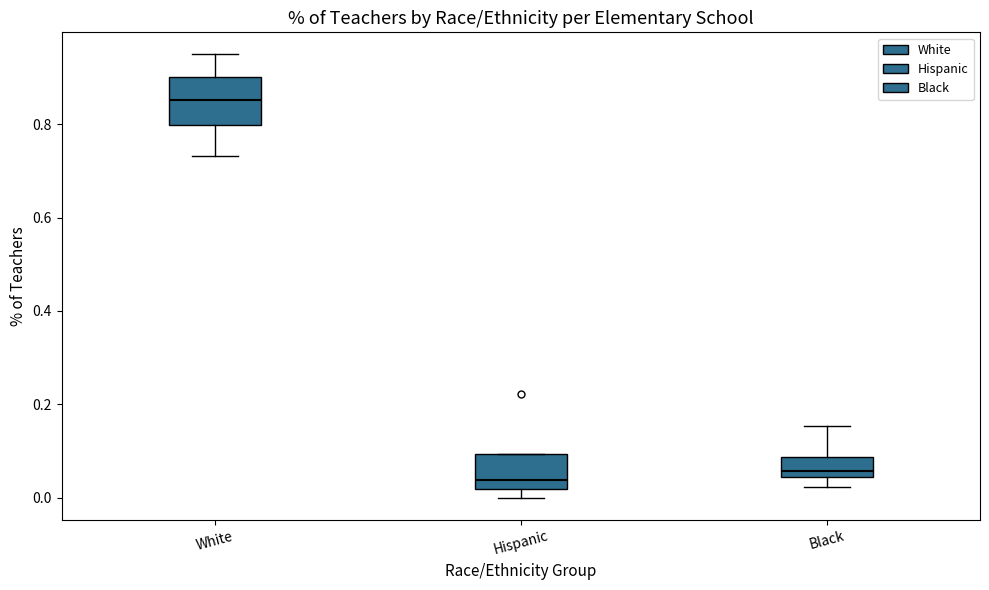

Comparing the boxes themselves (not the whiskers), which one is the tallest?

White